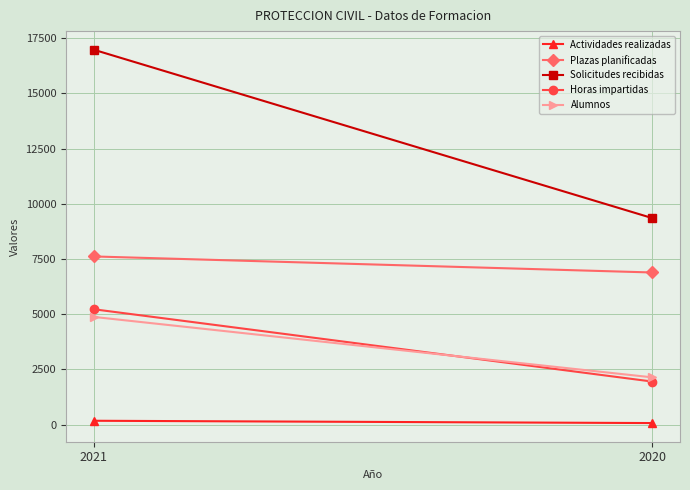

Is it true that Solicitudes recibidas equals 9354 at 2020?

True